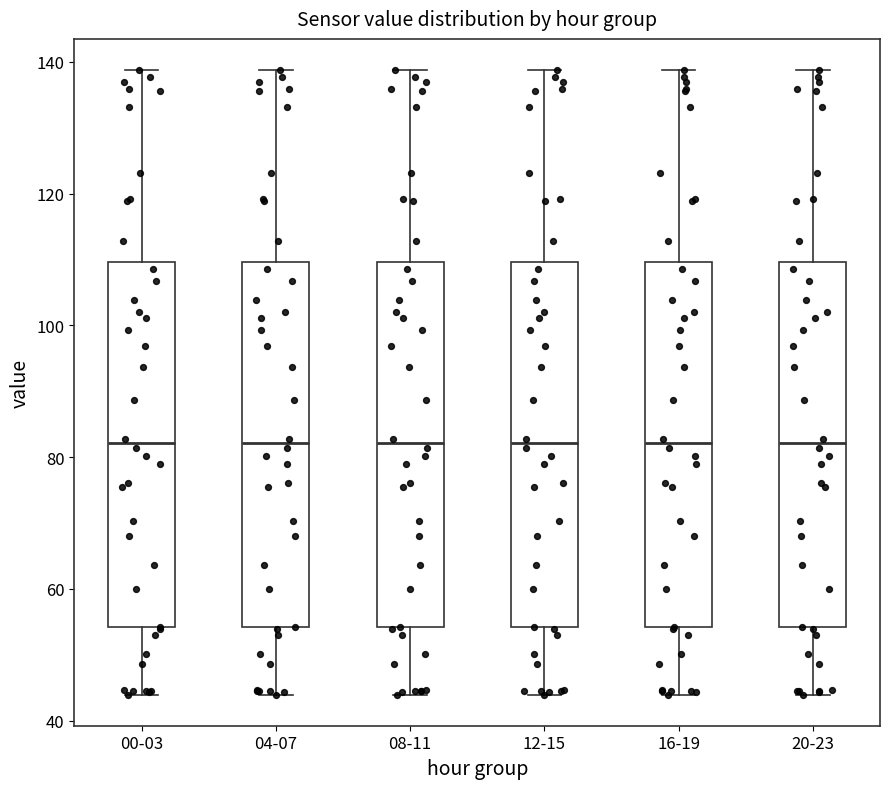

Reading left to right, transcribe this box plot: for each box, give where its median line is, the range the box spans, and where its two whiskers end, as read against the y-axis. The values are not printed on the chart, so give them approximately, as read against the axis.

00-03: median 82, box 54 to 110, whiskers 44 to 138
04-07: median 82, box 54 to 110, whiskers 44 to 138
08-11: median 82, box 54 to 110, whiskers 44 to 138
12-15: median 82, box 54 to 110, whiskers 44 to 138
16-19: median 82, box 54 to 110, whiskers 44 to 138
20-23: median 82, box 54 to 110, whiskers 44 to 138